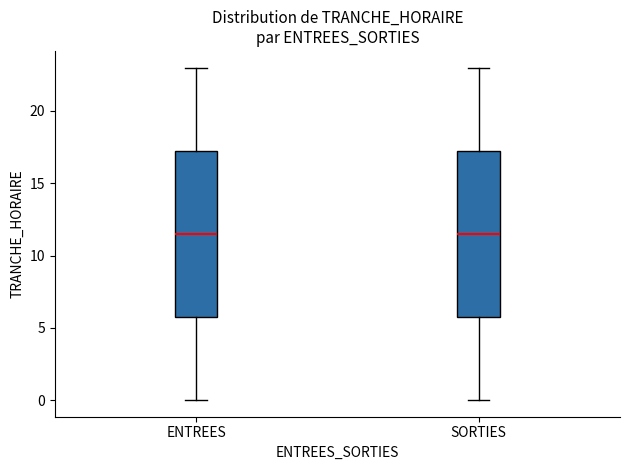

Reading left to right, transcribe this box plot: for each box, give where its median line is, the range the box spans, and where its two whiskers end, as read against the y-axis. The values are not printed on the chart, so give them approximately, as read against the axis.

ENTREES: median 11.5, box 6.0 to 17.5, whiskers 0.0 to 23.0
SORTIES: median 11.5, box 6.0 to 17.5, whiskers 0.0 to 23.0